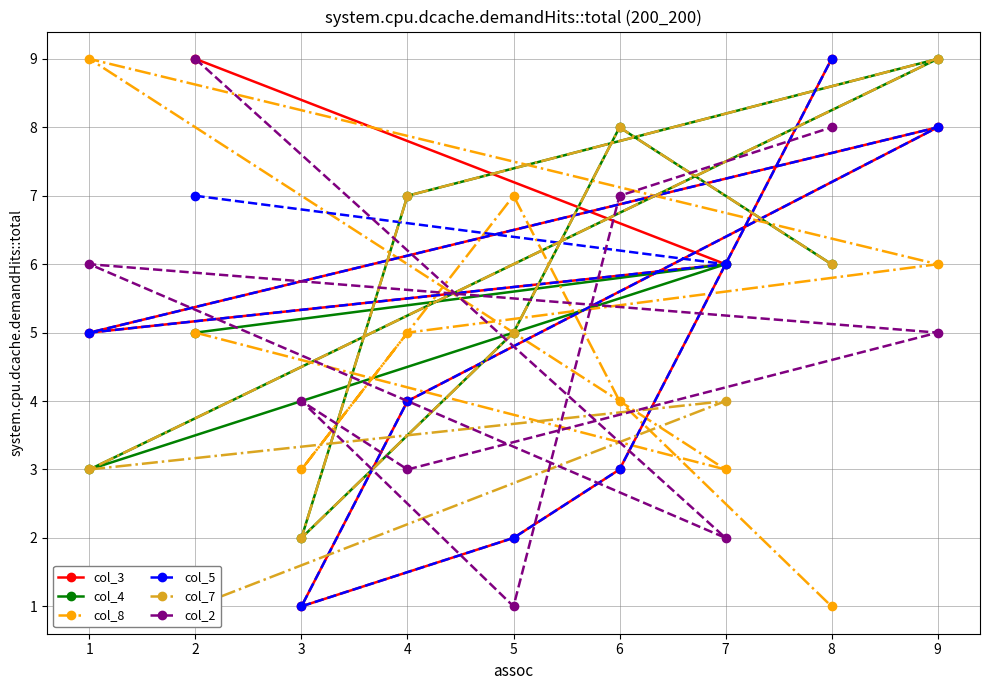

How many categories are shown in the chart?

9